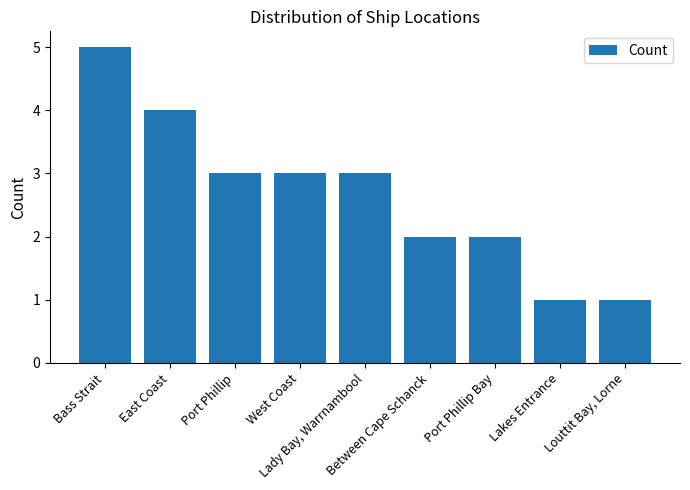

True or false: the data shows 1 at Lakes Entrance.

True